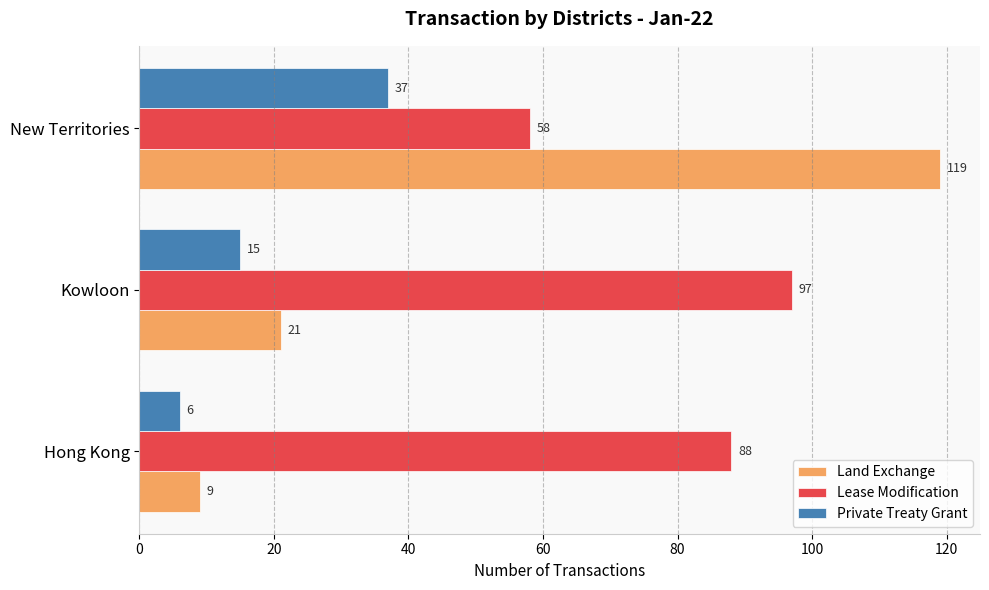

Is it true that Lease Modification equals 97 at Kowloon?

True